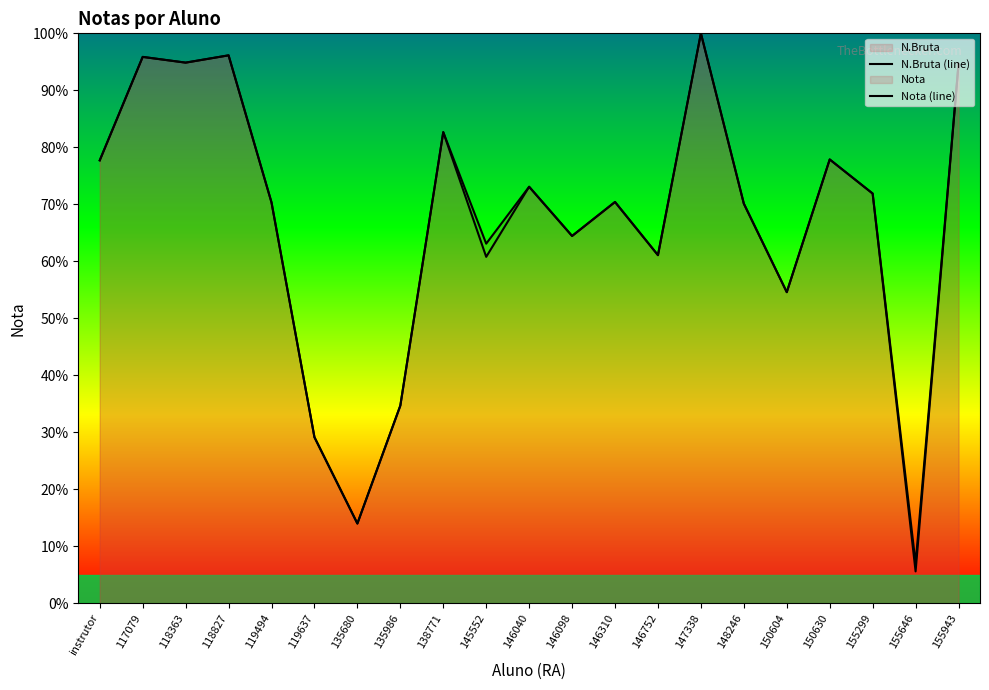

True or false: Nota (line) has a value of 12.4 at 155299.

False